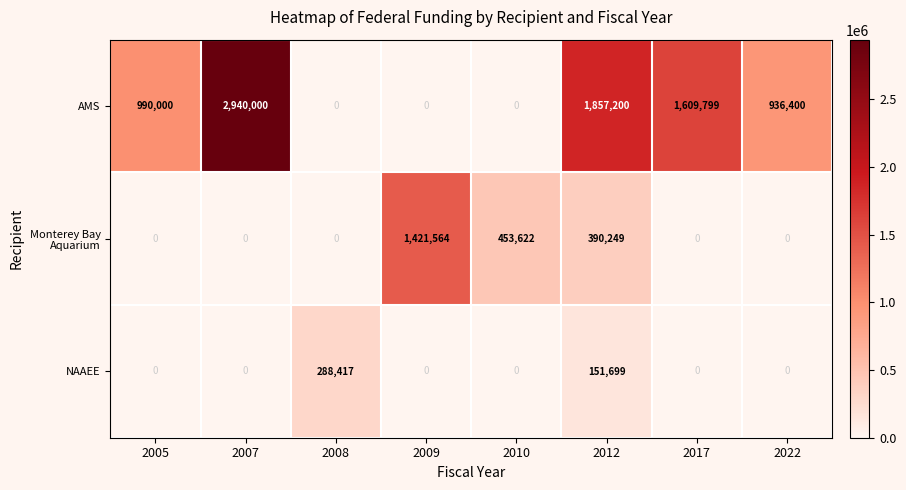

Which series has the largest total across all categories?

AMS